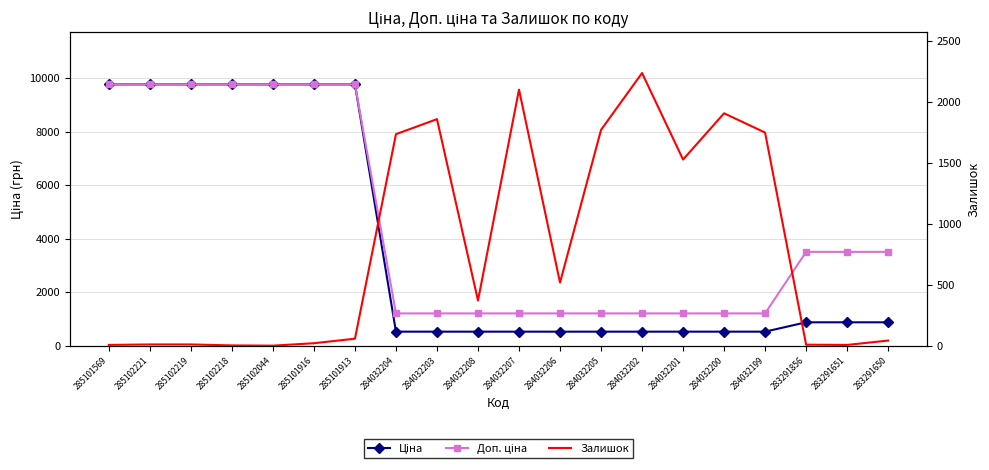

Rank the series by their average value, from highest to lowest.

Доп. ціна, Ціна, Залишок